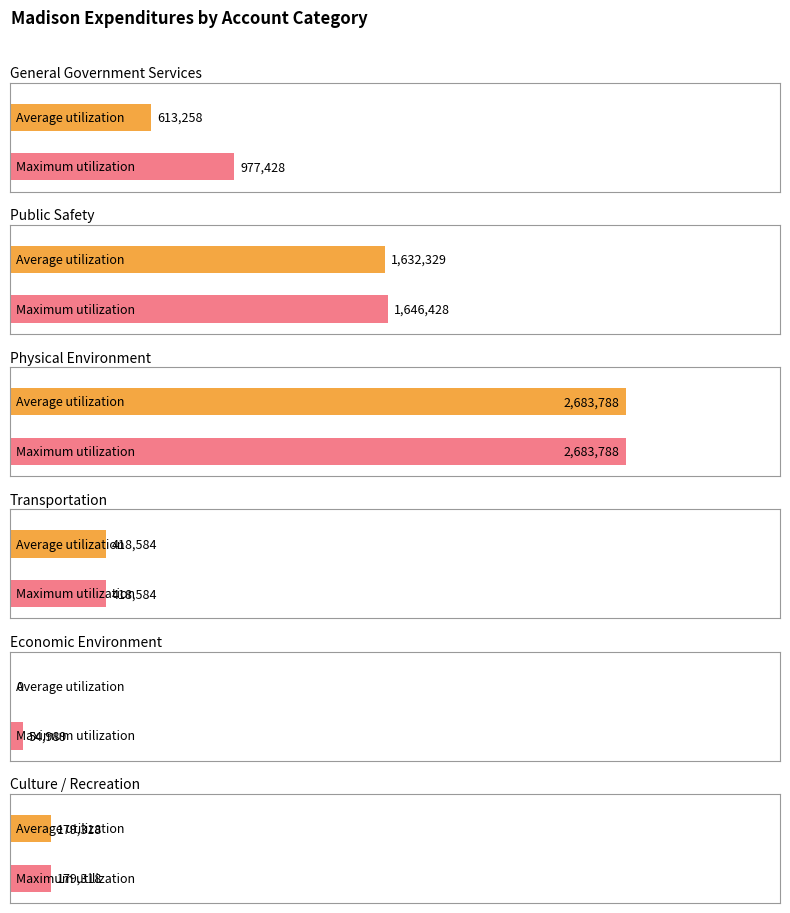

What is the total value across all series at Economic
Environment?

54989